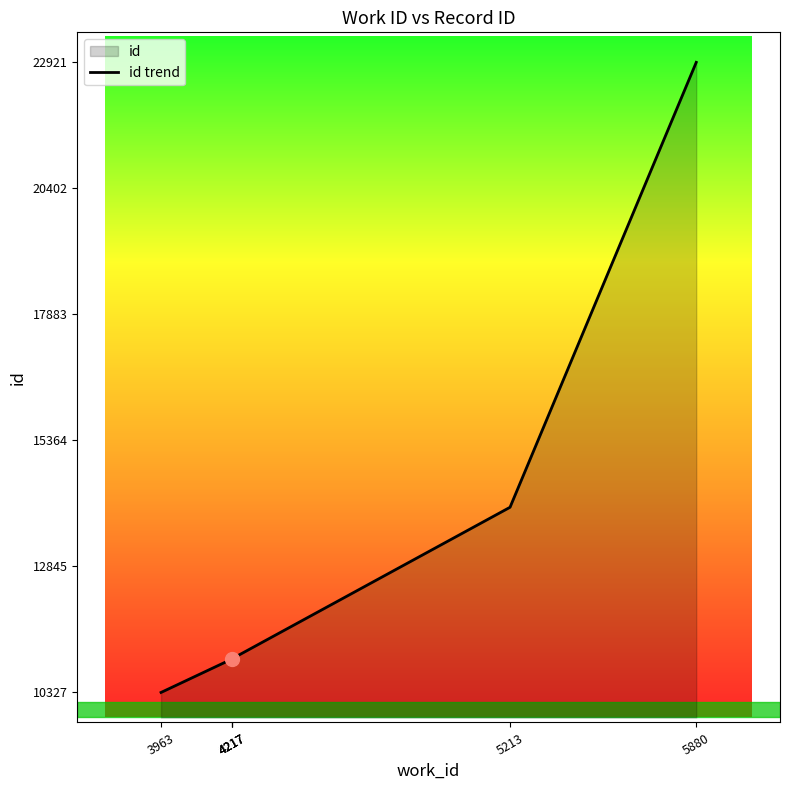

What is the difference between the maximum and minimum values?

12594